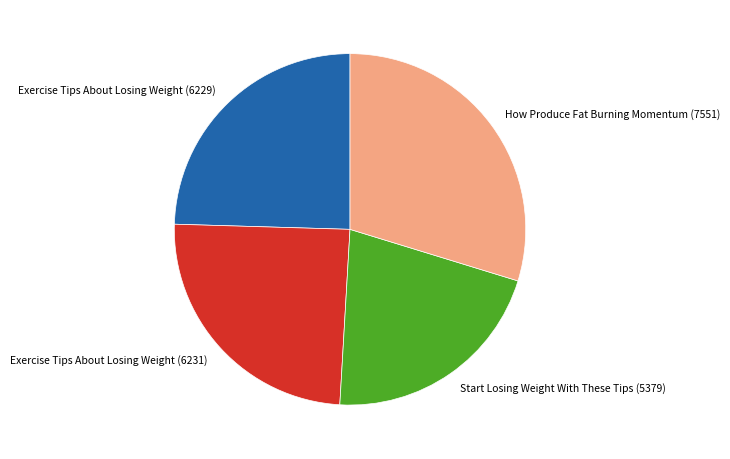

True or false: Exercise Tips About Losing Weight (6231) accounts for 25% of the total.

True